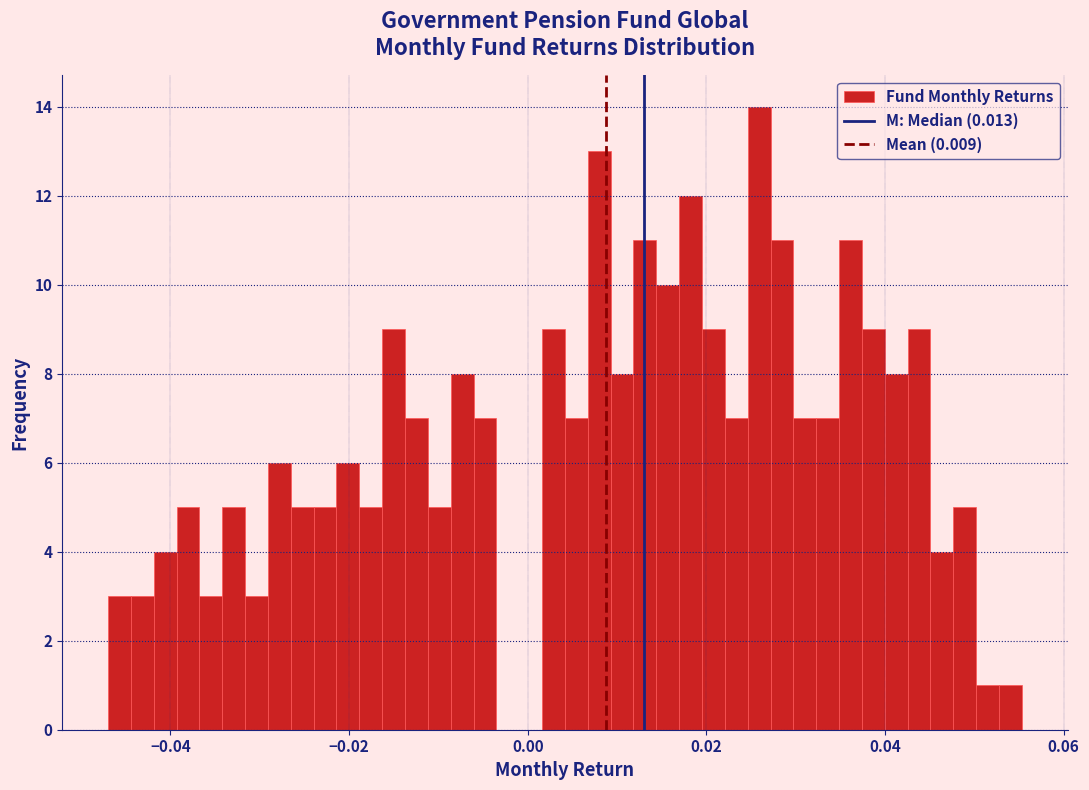

Around what value on the x-axis is the tallest bar? Give the approximate position of its centre, as read against the axis.

0.026